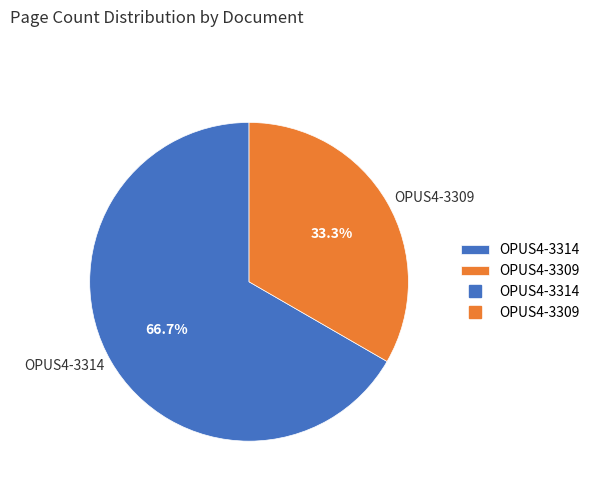

What is the majority slice?

OPUS4-3314